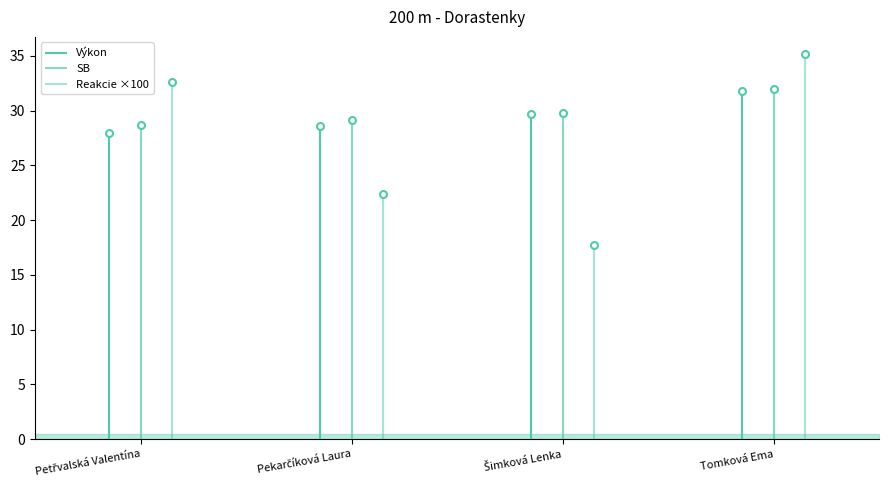

What position from the right is Pekarčíková Laura?

3